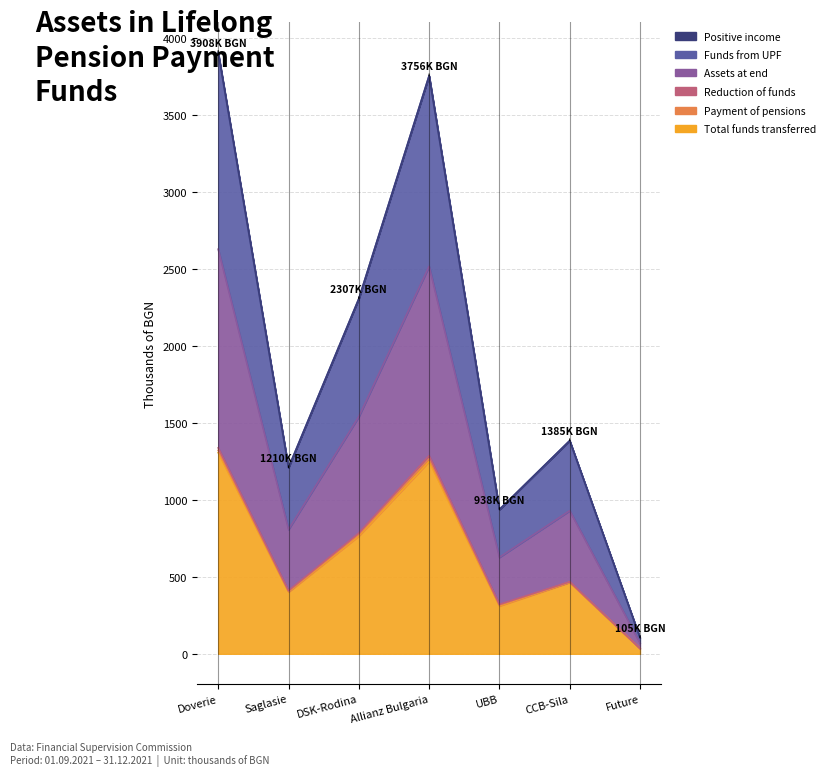

What is the sum of all Assets at end values?

9123